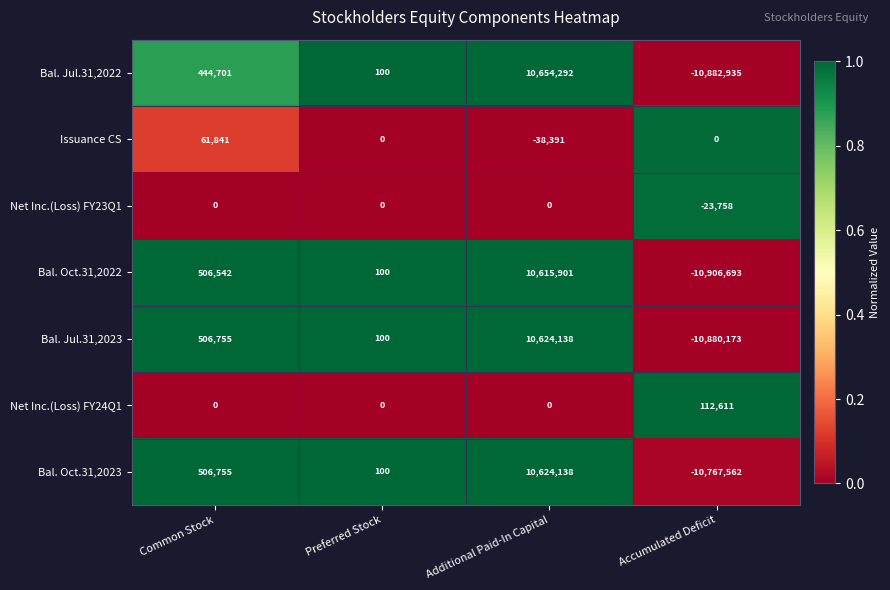

Which series has the largest range (max minus min)?

Bal. Jul.31,2022